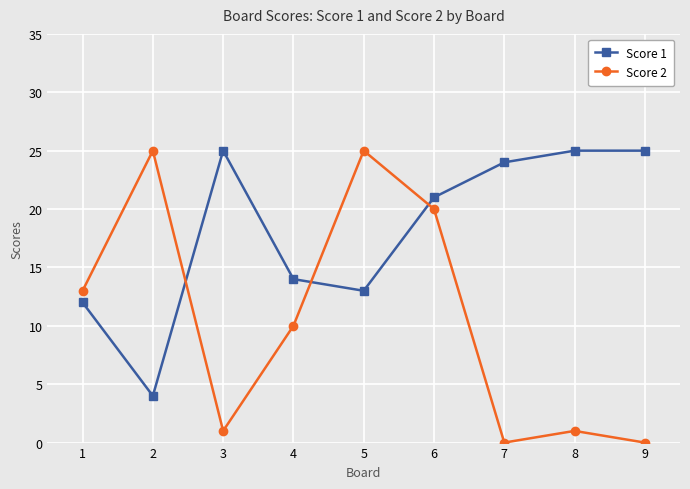

What is the difference between the maximum and minimum values in the Score 2 series?

25